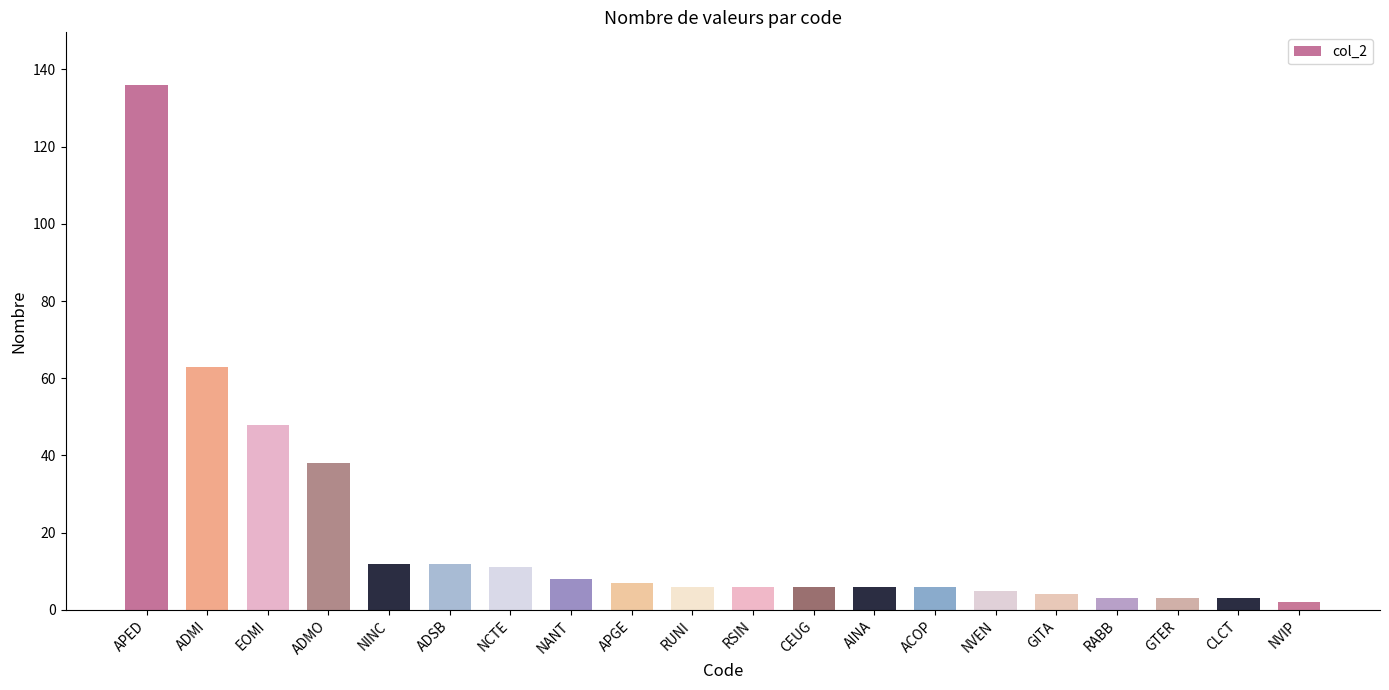

What is the greatest value displayed?

136